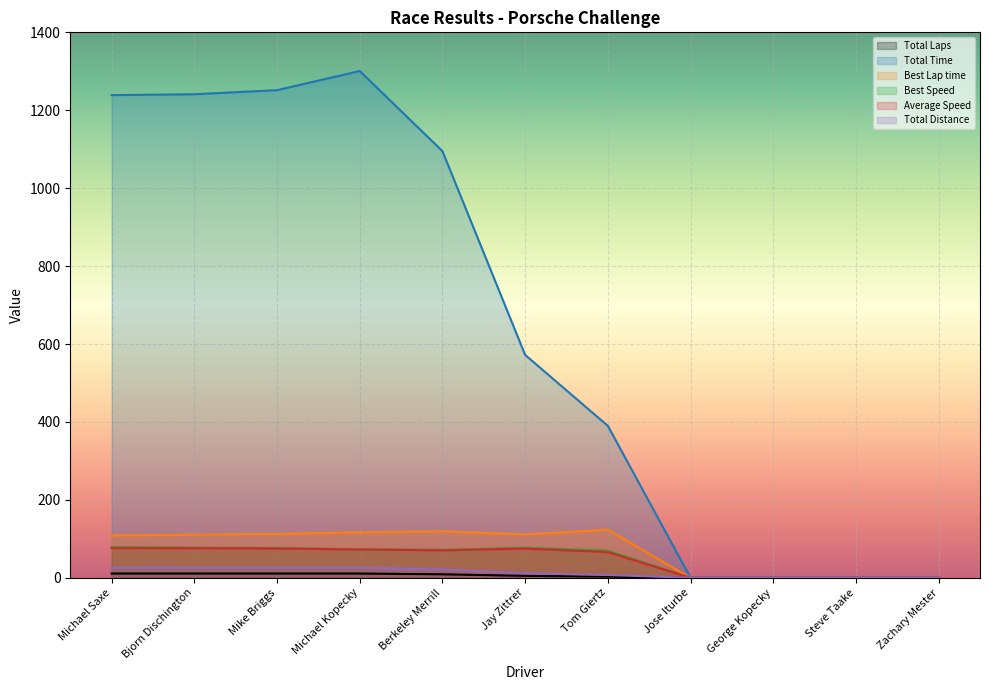

True or false: Total Time and Best Speed cross at least once.

False